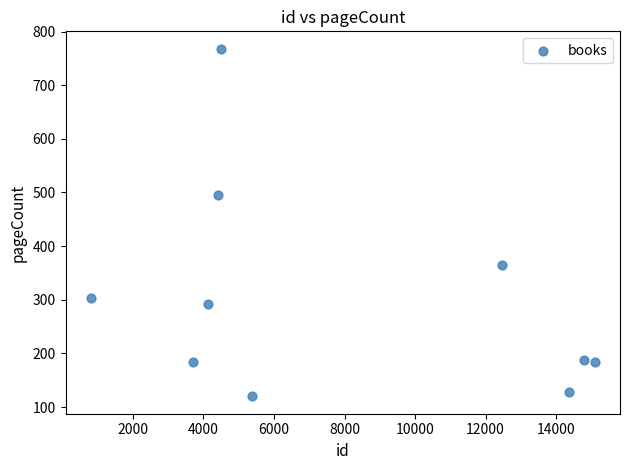

What Y value in the scatter plot is closest to 444?

496